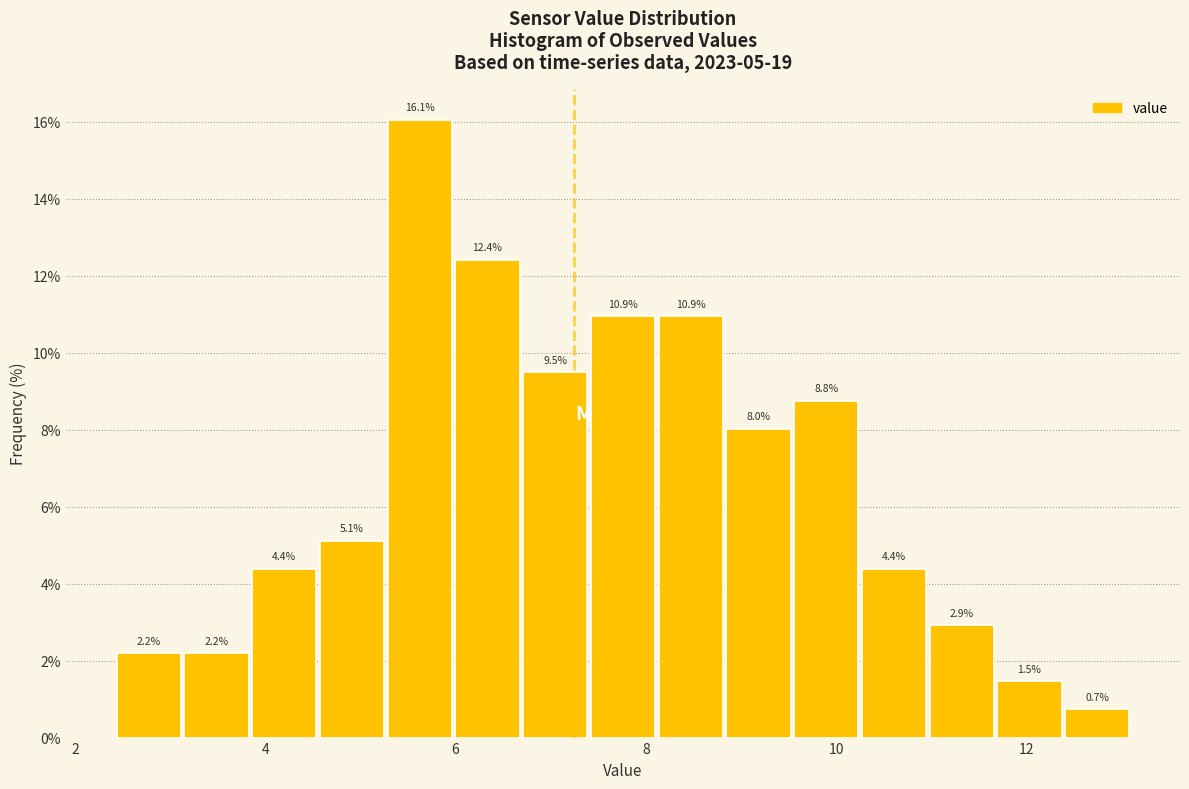

Read against the x-axis, roughly where is the centre of the tallest bar?

5.6